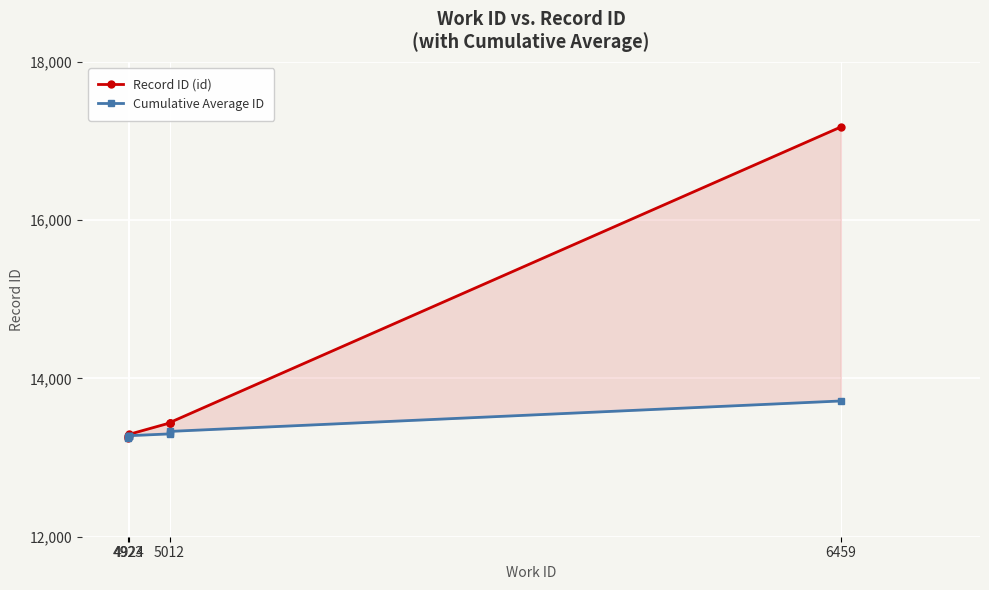

Between 4924 and 5012, which series saw the biggest shift?

Record ID (id)